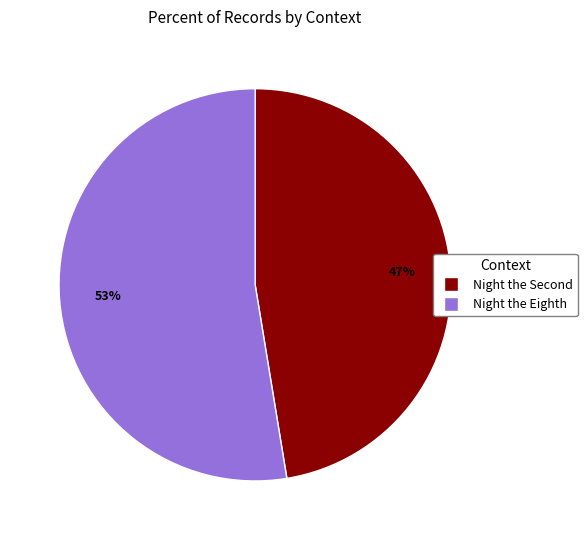

To the nearest percent, what percentage of the pie is Night the Eighth?

53%